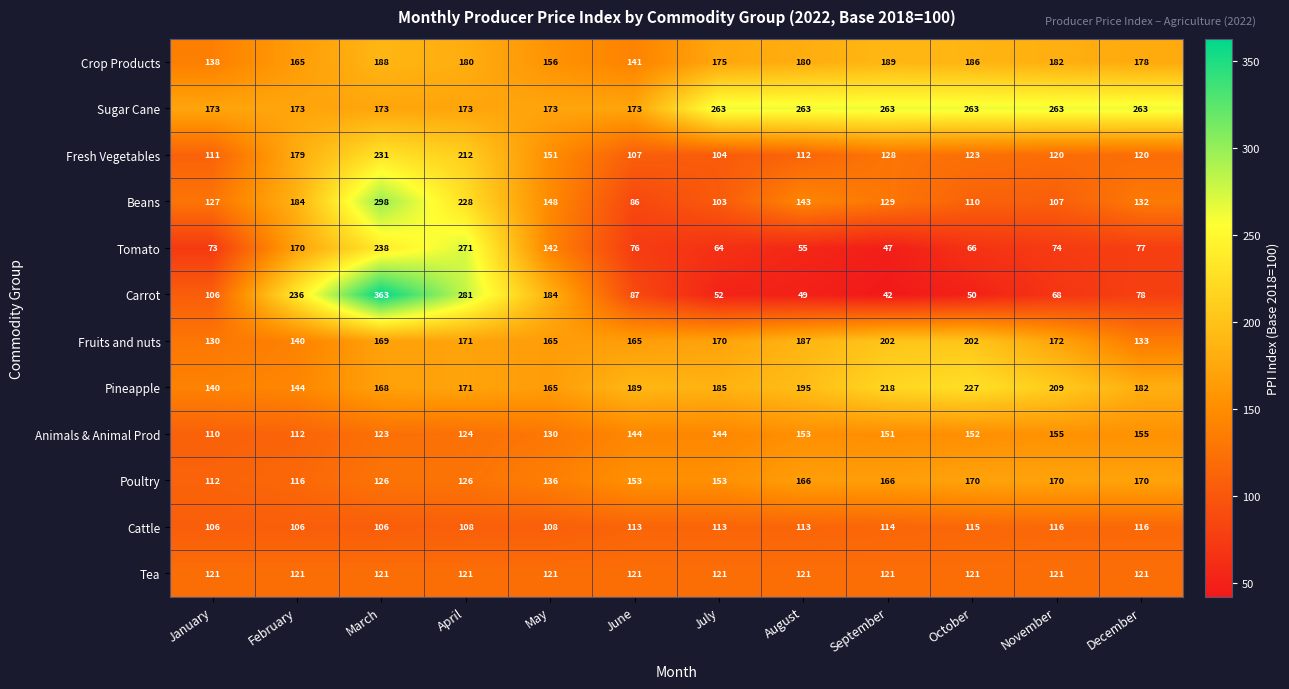

What is the smallest value displayed?

42